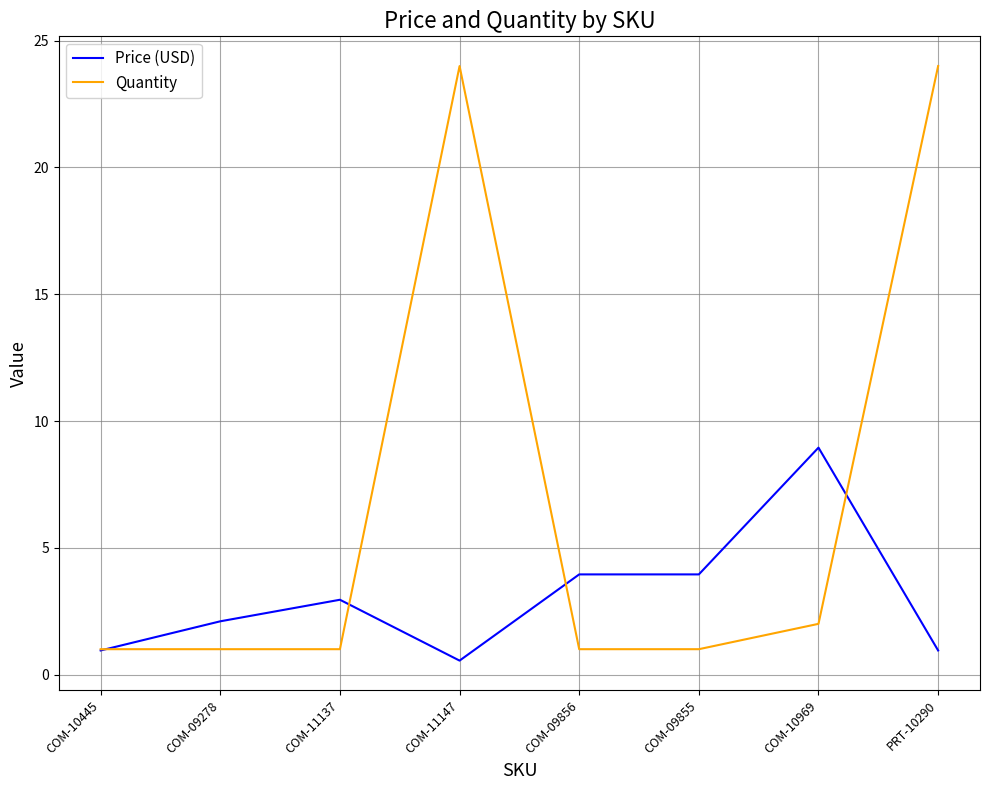

What are all the series names shown in the legend?

Price (USD), Quantity